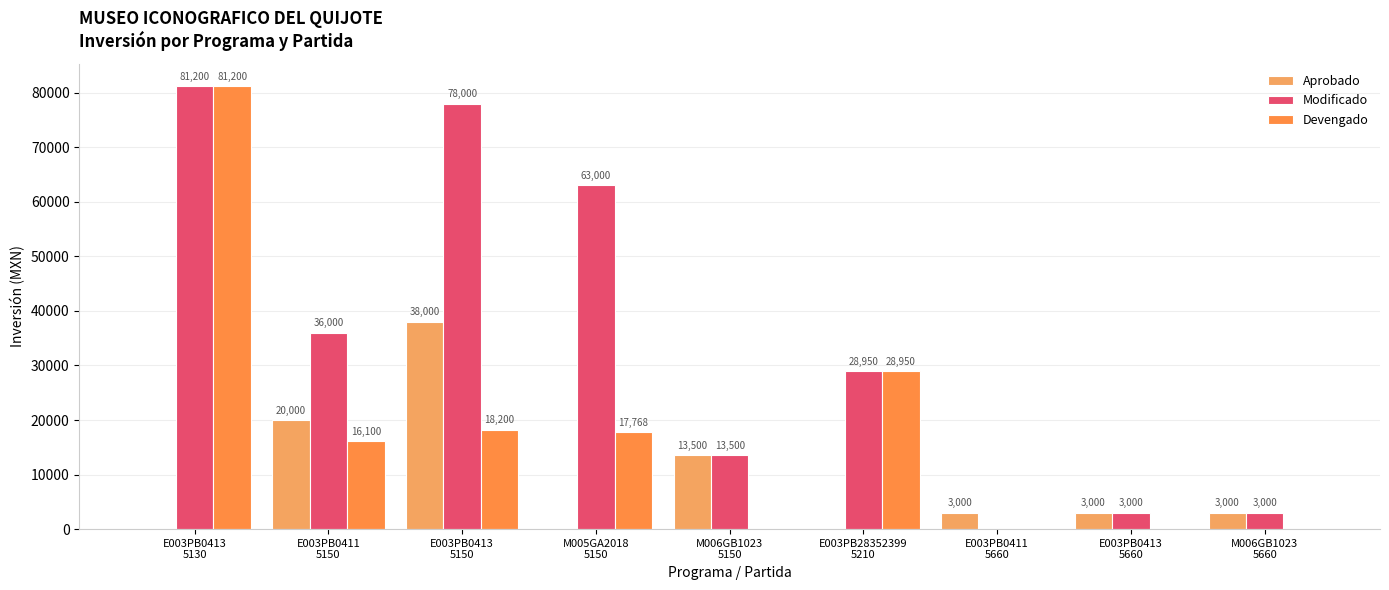

Which category has the highest value across all series?

E003PB0413
5130